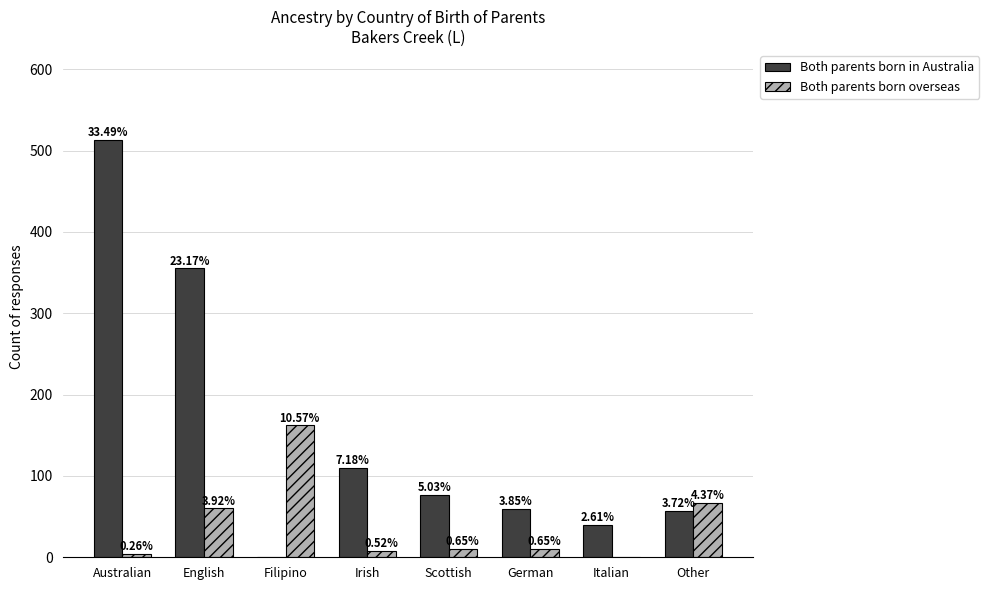

Read the Both parents born in Australia value at German.

59